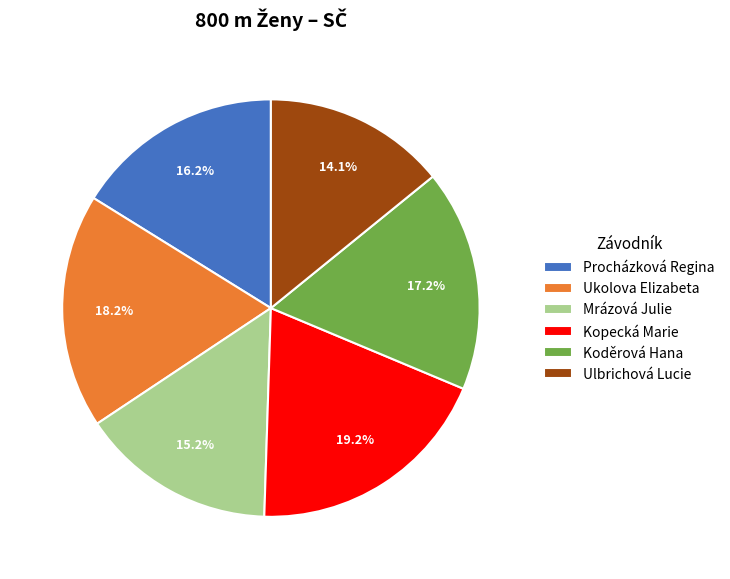

Is there any slice that represents more than half of the pie?

No